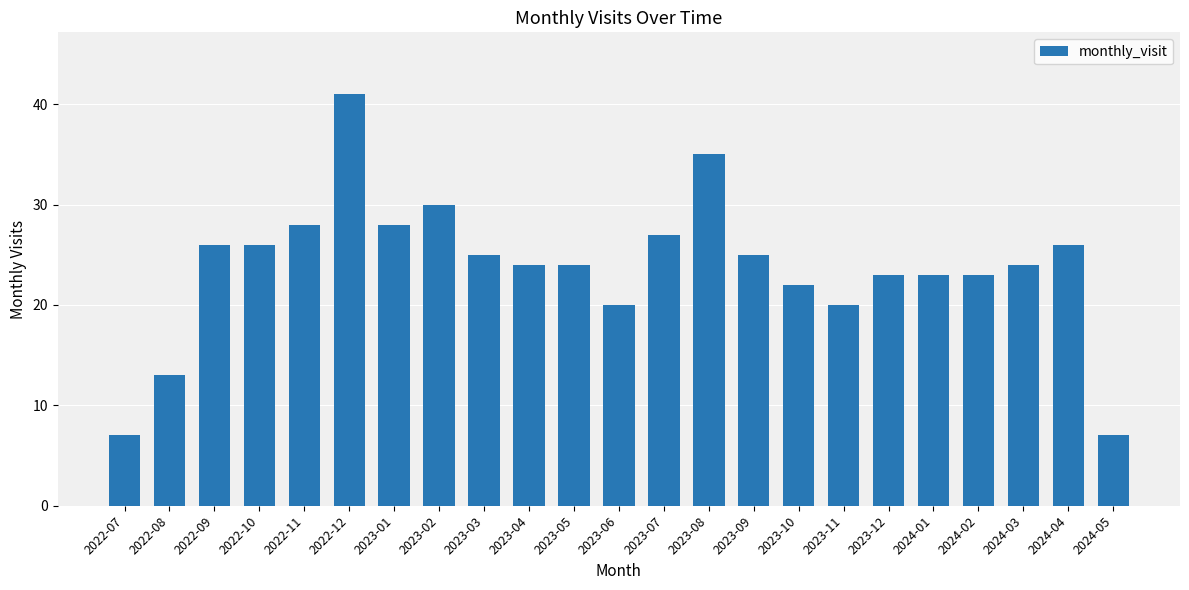

Is it true that the value at 2022-07 is 7?

True